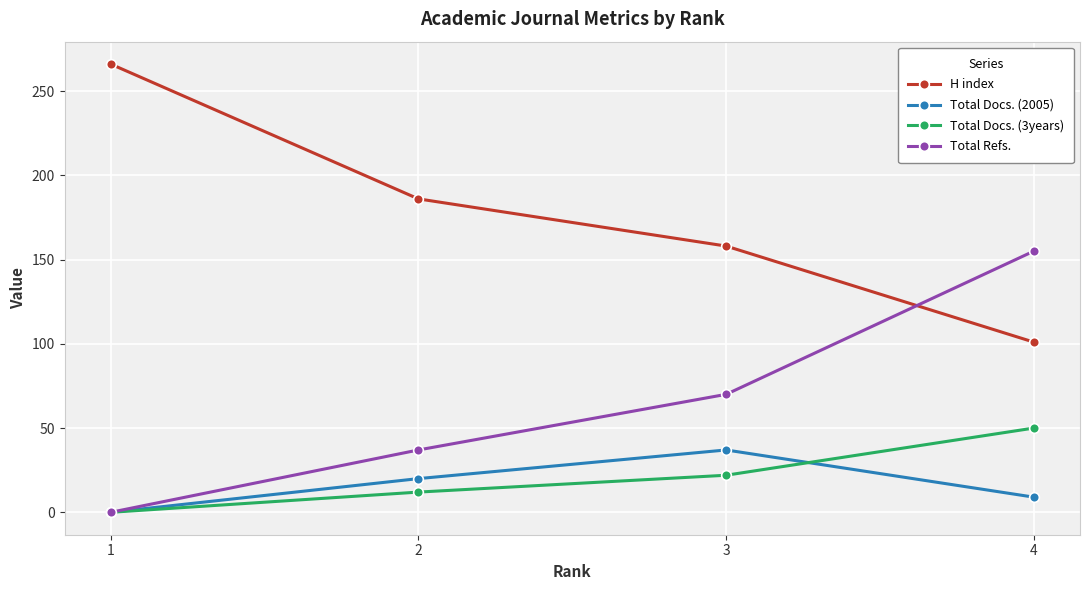

Reading left to right, transcribe all the data shown in this chart.

H index: 1=266	2=186	3=158	4=101
Total Docs. (2005): 1=0	2=20	3=37	4=9
Total Docs. (3years): 1=0	2=12	3=22	4=50
Total Refs.: 1=0	2=37	3=70	4=155